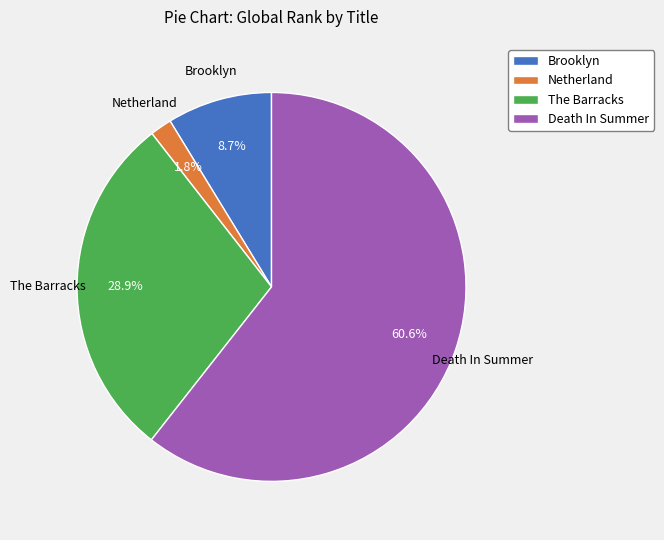

Does Death In Summer represent more than half of the total?

Yes